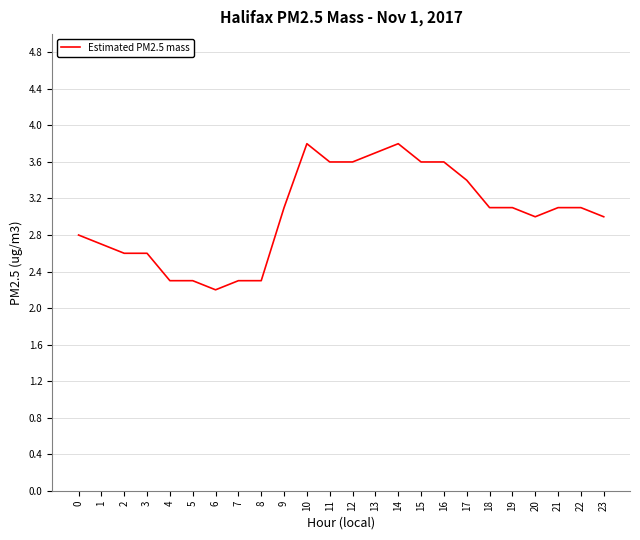

What is the minimum value shown in the chart?

2.2